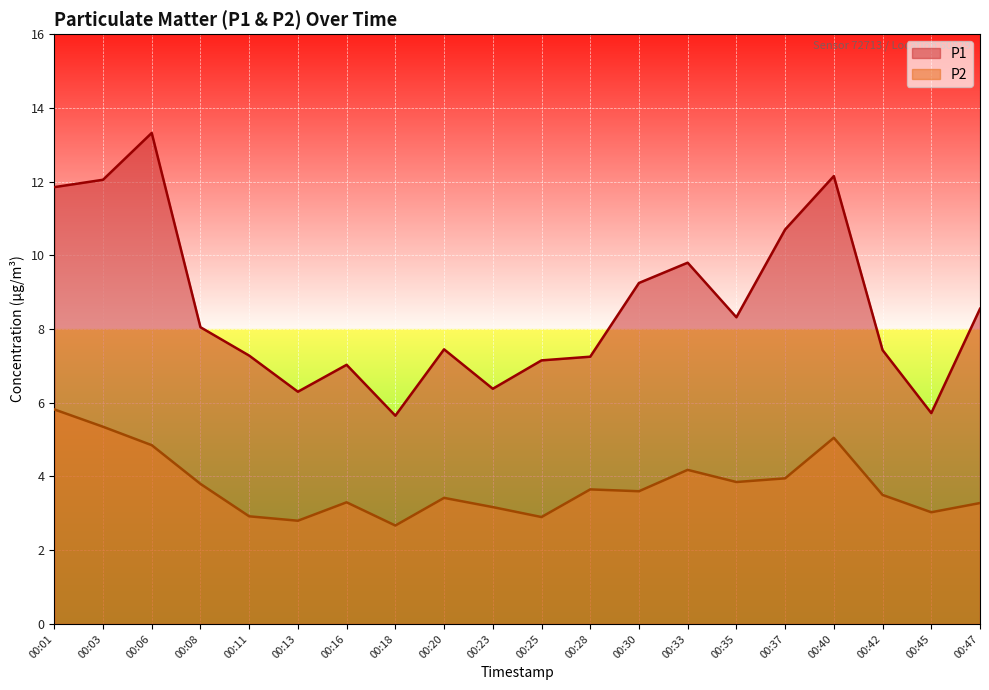

True or false: P2 has a value of 0.7 at 00:25.

False